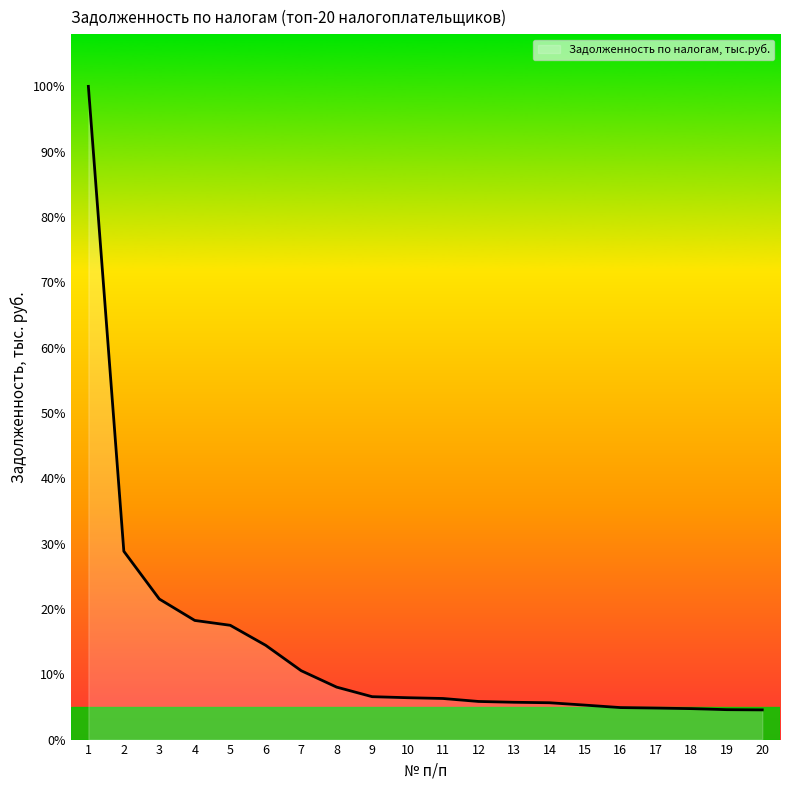

Does the chart have visible grid lines?

No